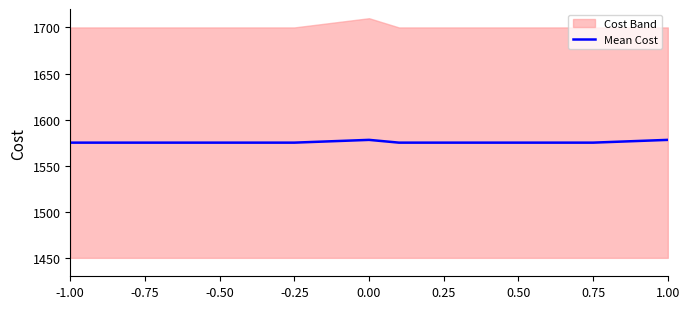

What is the maximum value shown in the chart?

1578